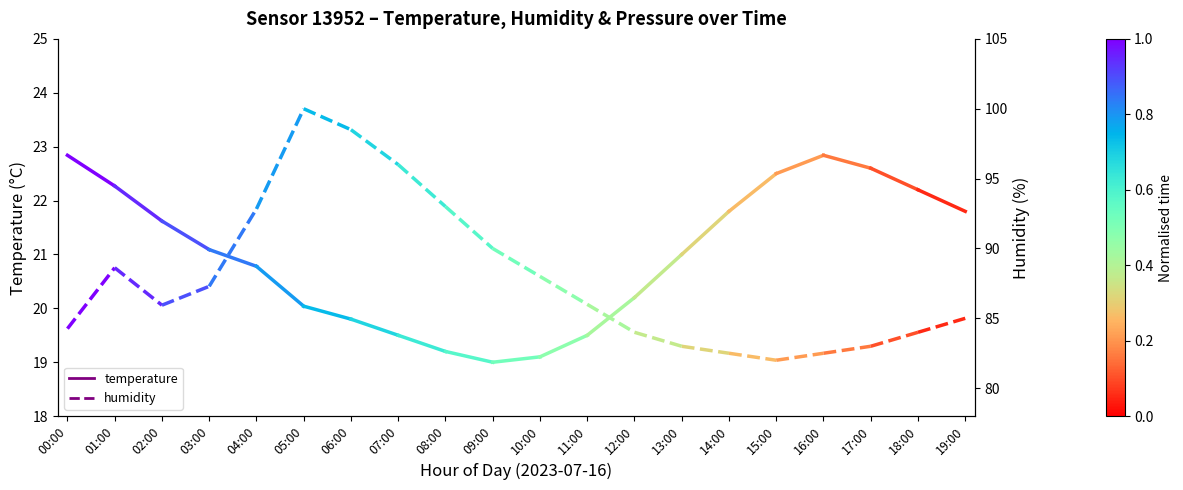

What is the lowest value of the temperature series?

22.3